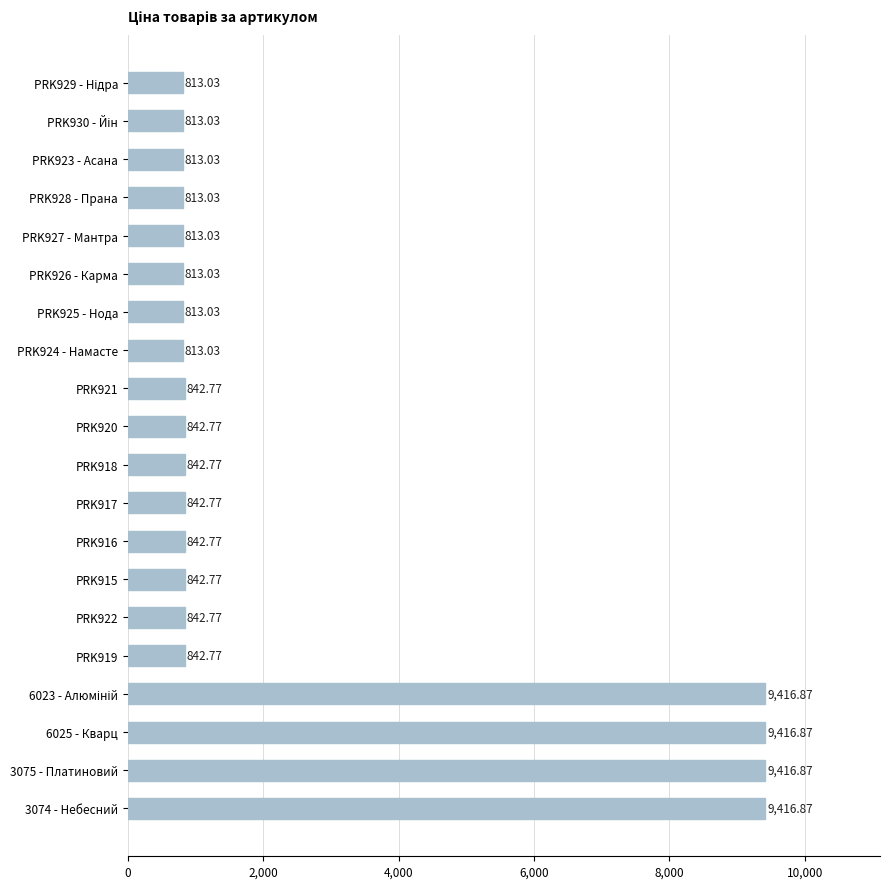

Between 6025 - Кварц and PRK919, which is larger?

6025 - Кварц